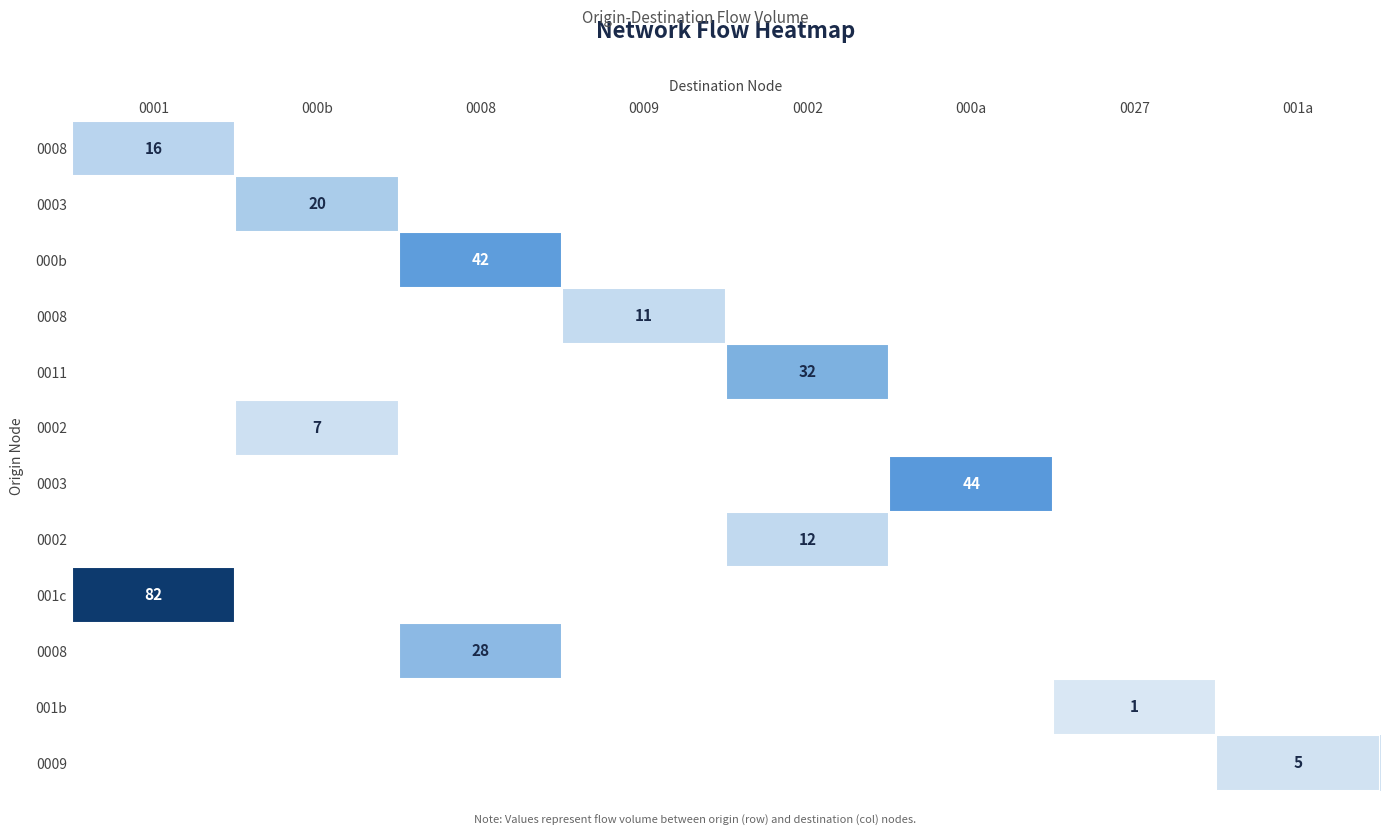

Between 0002 and 0001, which is larger?

0001